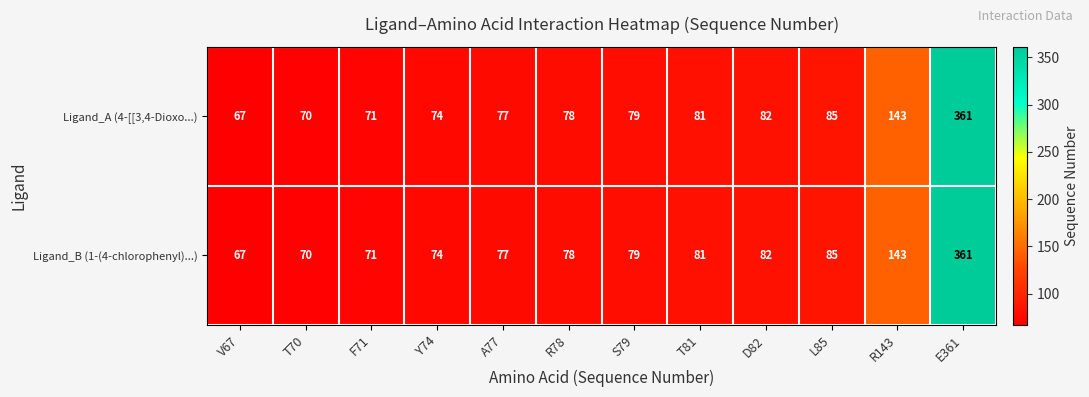

Reading right to left, extract all data points from this chart.

Ligand_A (4-[[3,4-Dioxo...): E361=361	R143=143	L85=85	D82=82	T81=81	S79=79	R78=78	A77=77	Y74=74	F71=71	T70=70	V67=67
Ligand_B (1-(4-chlorophenyl)...): E361=361	R143=143	L85=85	D82=82	T81=81	S79=79	R78=78	A77=77	Y74=74	F71=71	T70=70	V67=67